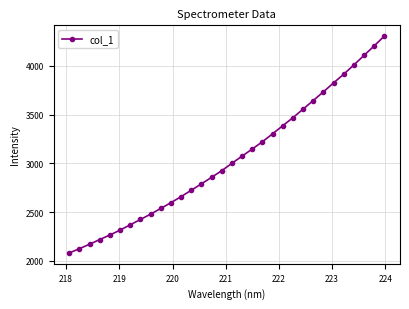

True or false: the data has more than 2 interior local peaks.

False